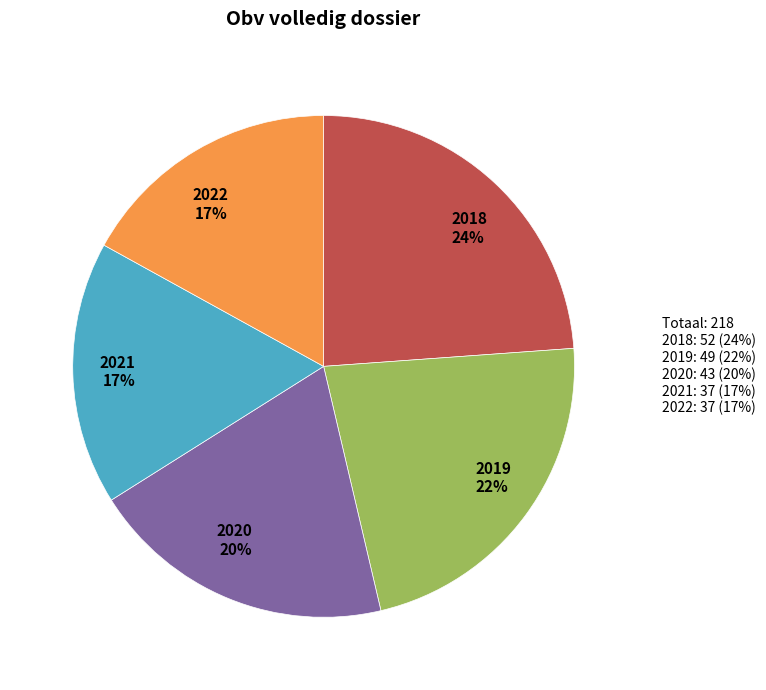

Which slice is the smallest?

2021